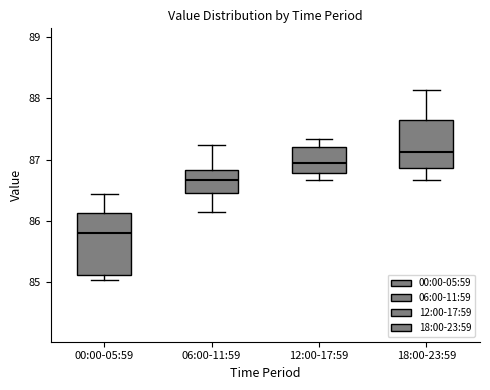

Reading left to right, transcribe this box plot: for each box, give where its median line is, the range the box spans, and where its two whiskers end, as read against the y-axis. The values are not printed on the chart, so give them approximately, as read against the axis.

00:00-05:59: median 85.8, box 85.1 to 86.1, whiskers 85.0 to 86.4
06:00-11:59: median 86.7, box 86.5 to 86.8, whiskers 86.2 to 87.2
12:00-17:59: median 86.9, box 86.8 to 87.2, whiskers 86.7 to 87.3
18:00-23:59: median 87.1, box 86.9 to 87.6, whiskers 86.7 to 88.1